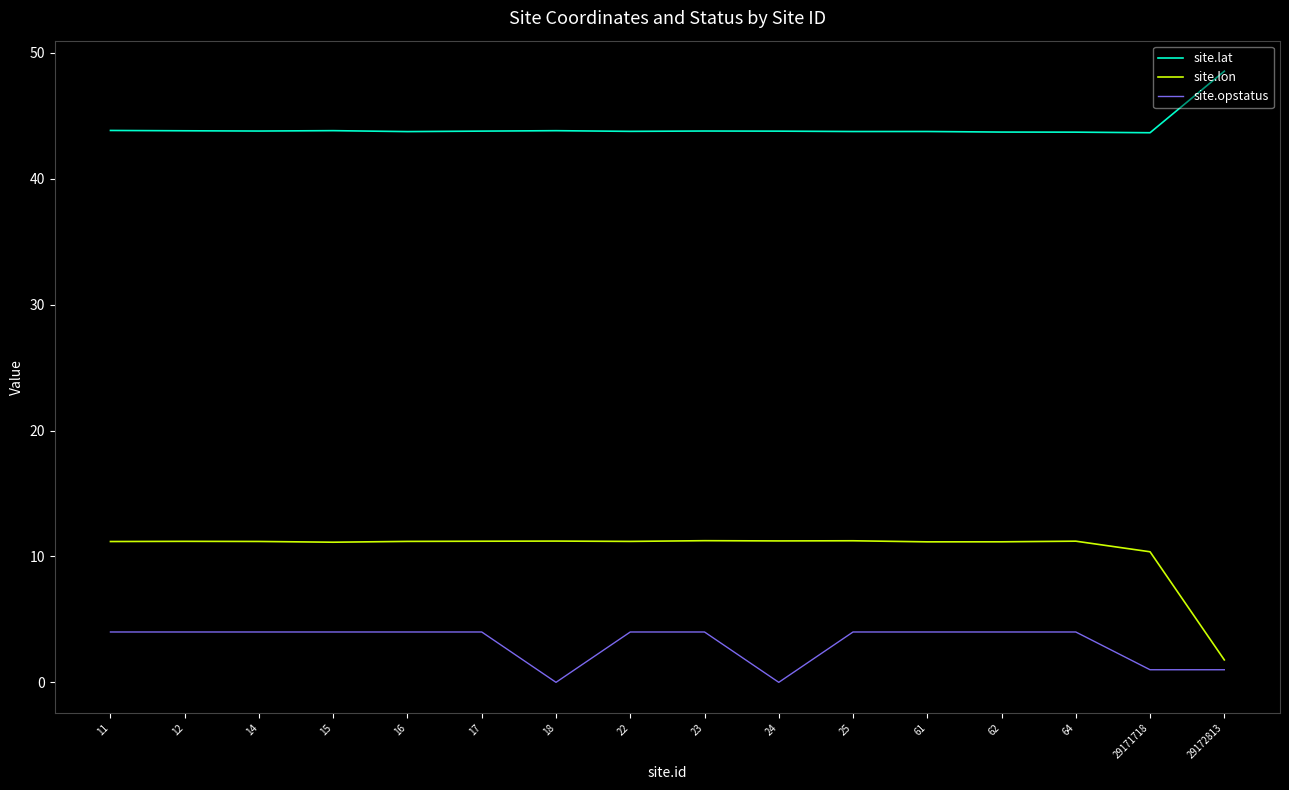

What is the spread (max minus min) of values at 61?

39.8